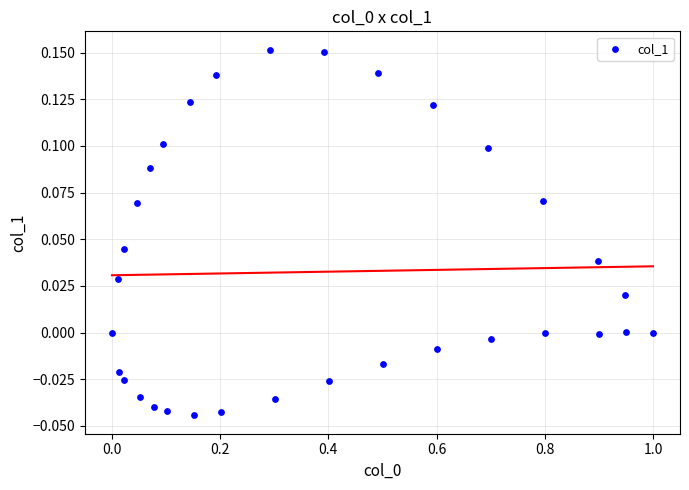

What is the range of X values (max minus min)?

1.0